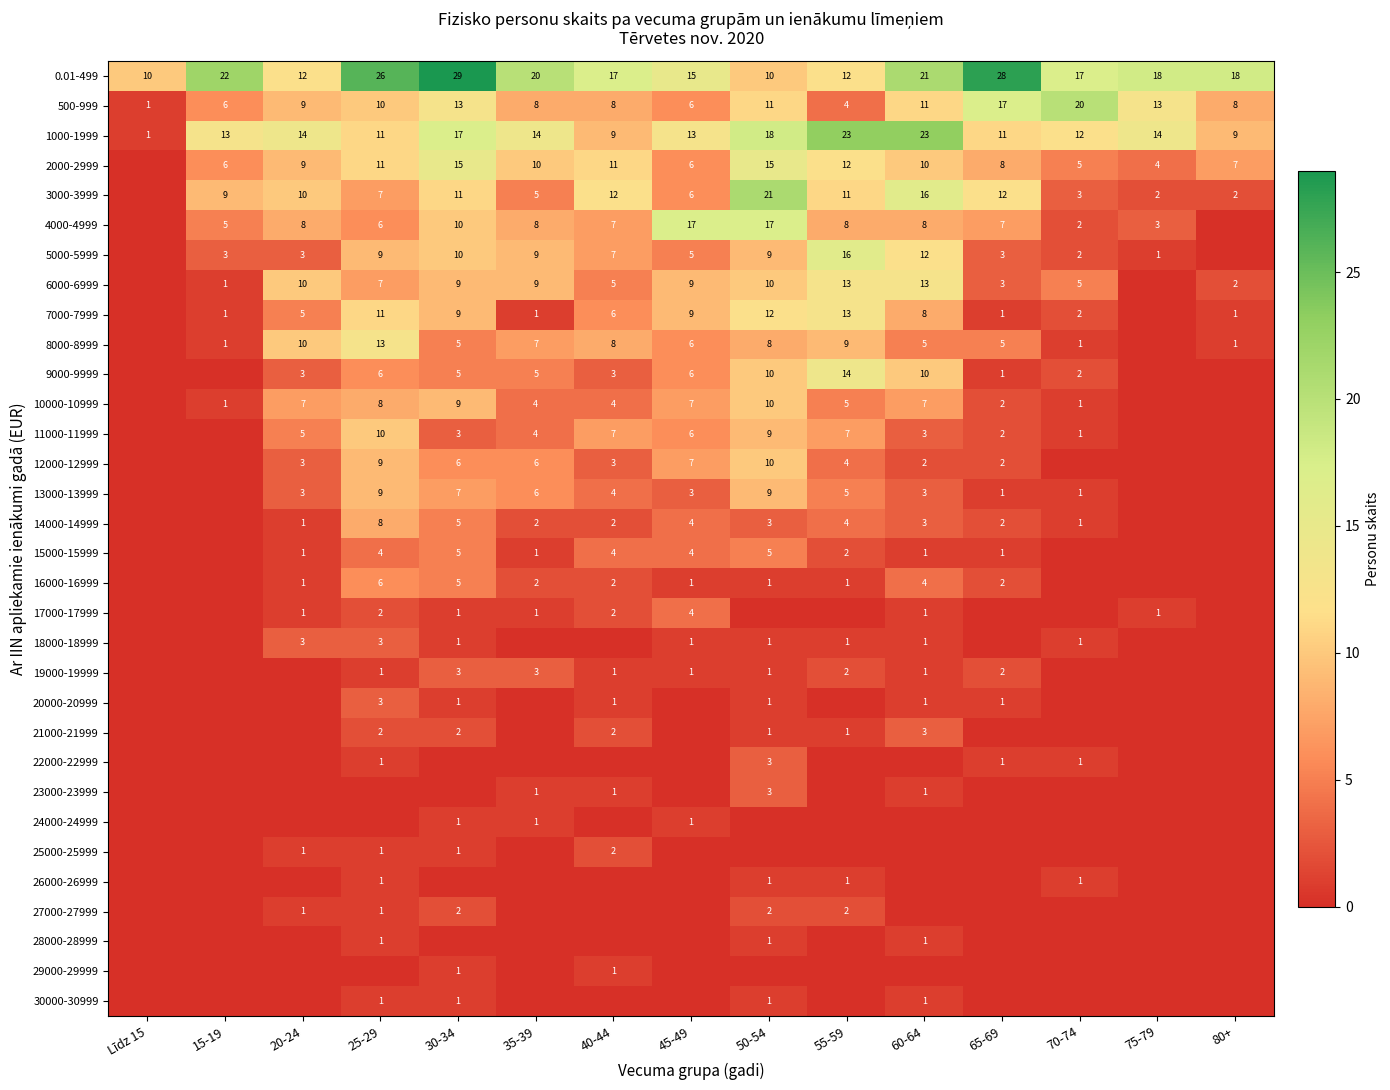

What is the sum of the 500-999 values at 35-39 and 60-64?

19